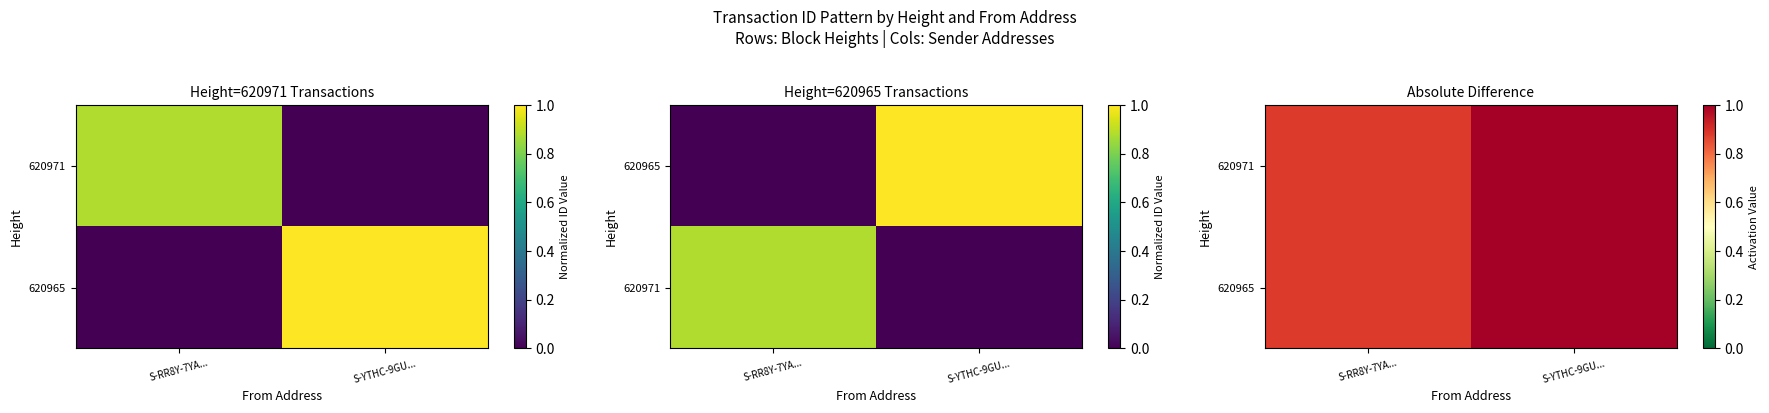

What is the difference between the 620971 values at S-YTHC-9GU... and S-RR8Y-7YA...?

0.1